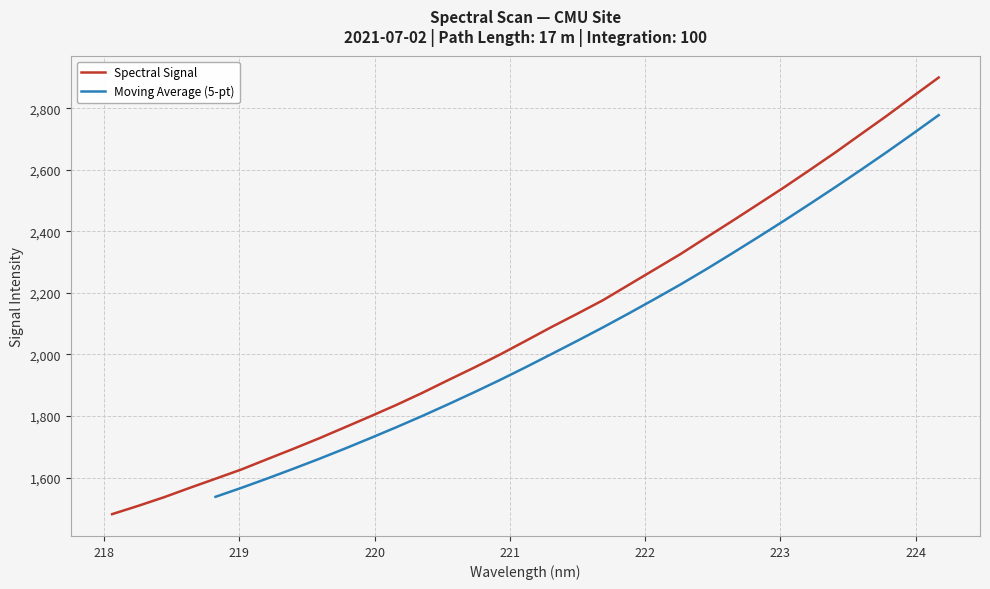

Which category has the highest value across all series?

224.1709